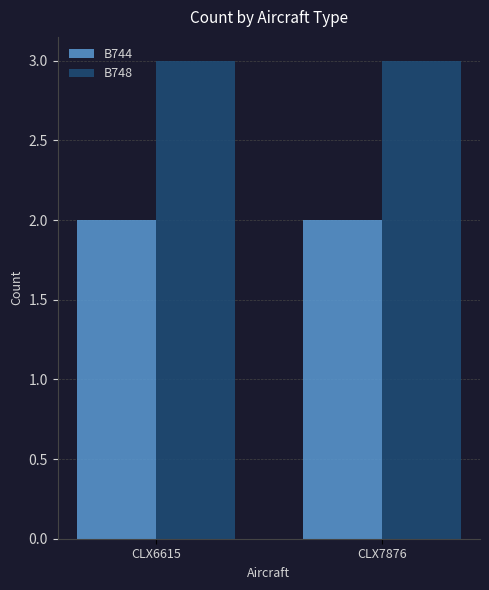

What is the sum of all B748 values?

6